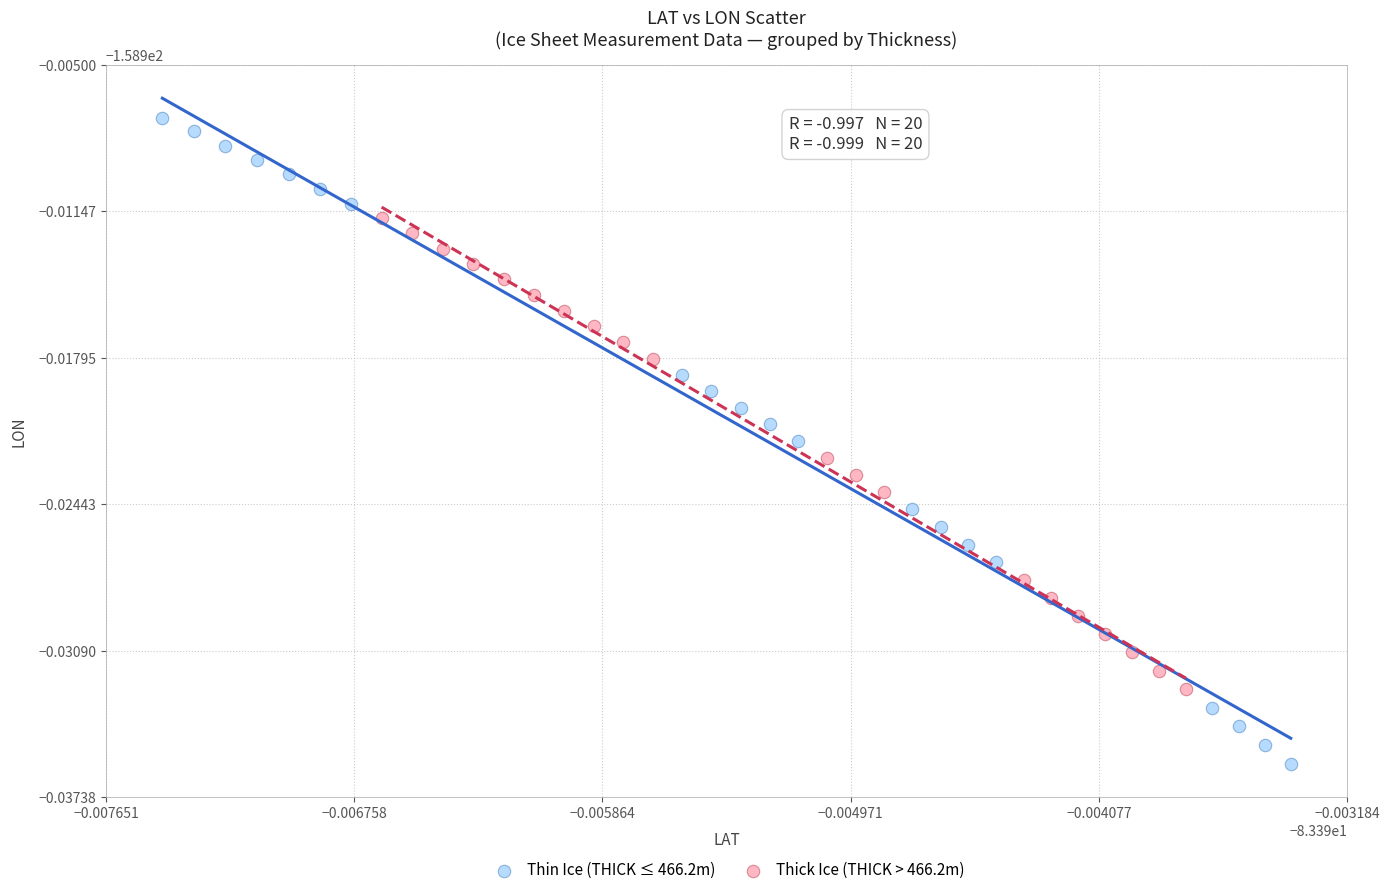

Which series contains the lowest Y value?

Thin Ice (THICK ≤ 466.2m)